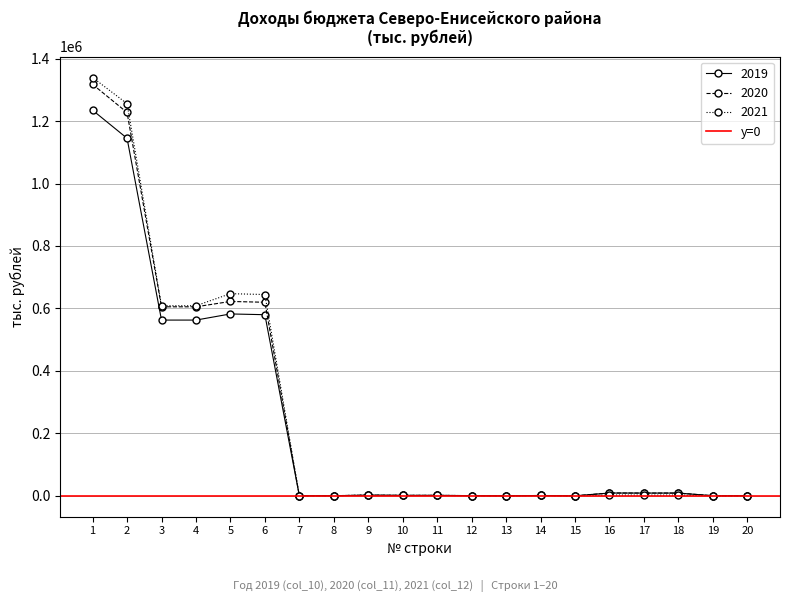

Which has a higher value, 11 or 13?

11